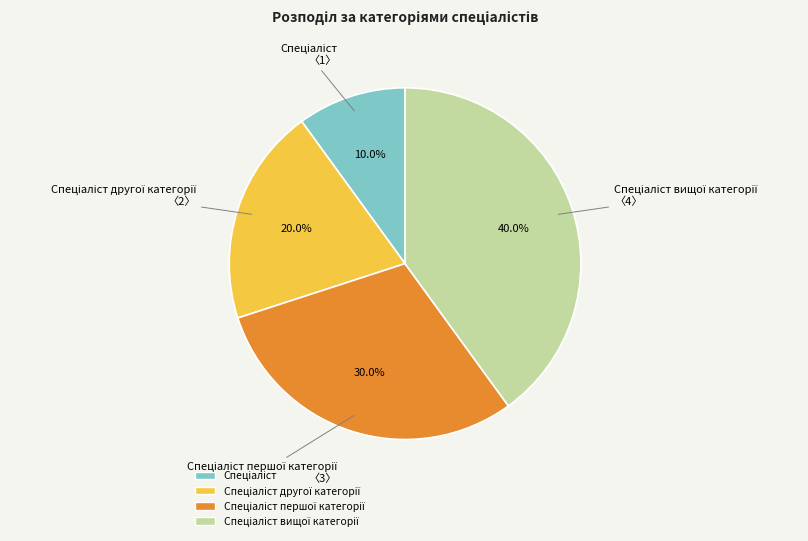

Does any single category account for the majority?

No